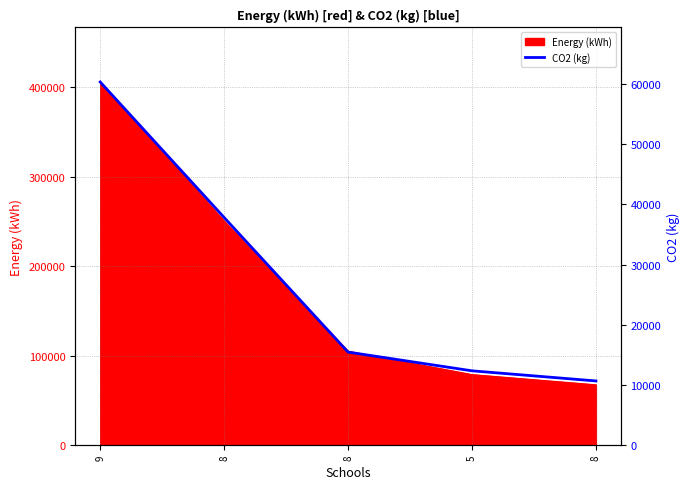

What is the minimum value shown in the chart?

10670